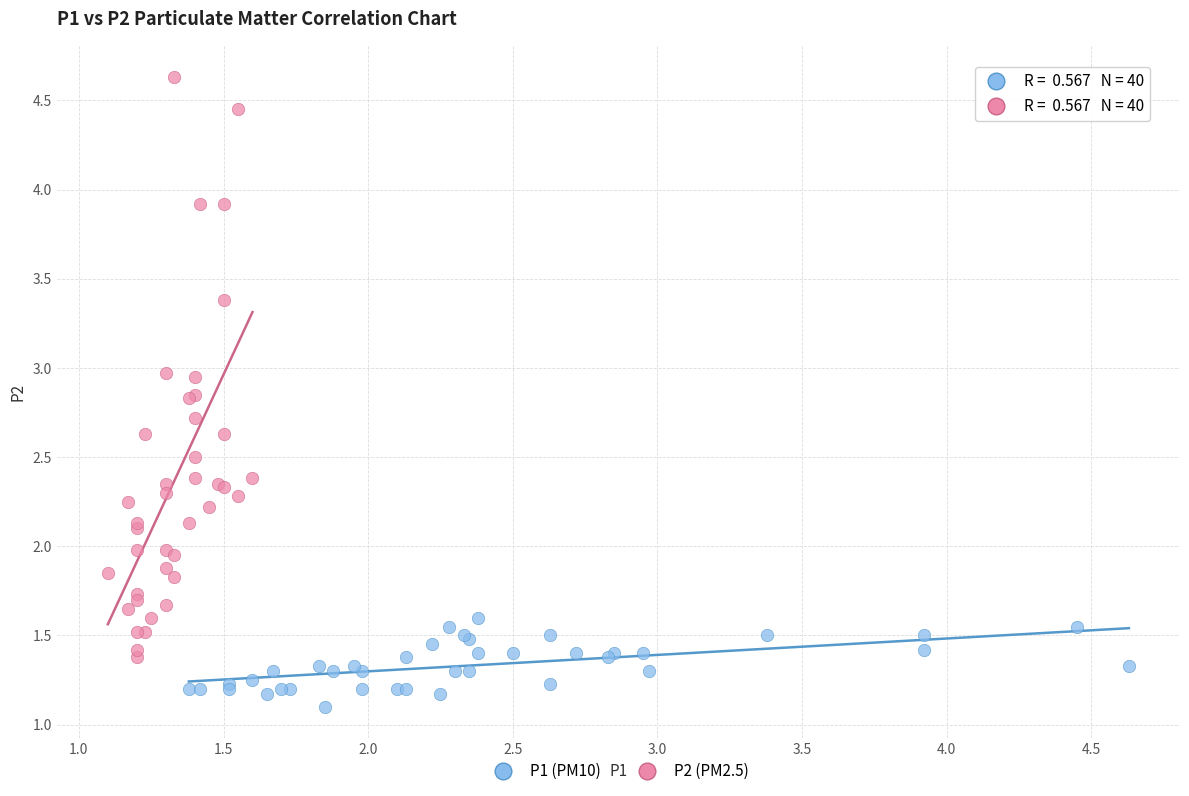

Which series reaches the minimum Y coordinate?

P1 (PM10)